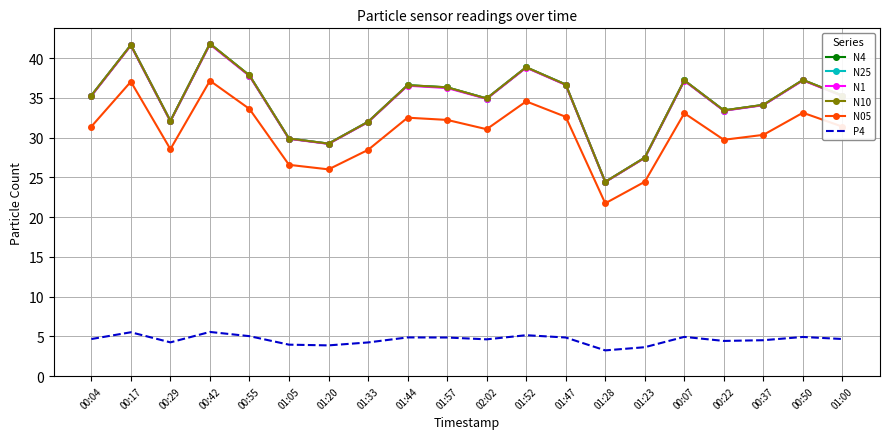

True or false: N25 and P4 cross at least once.

False